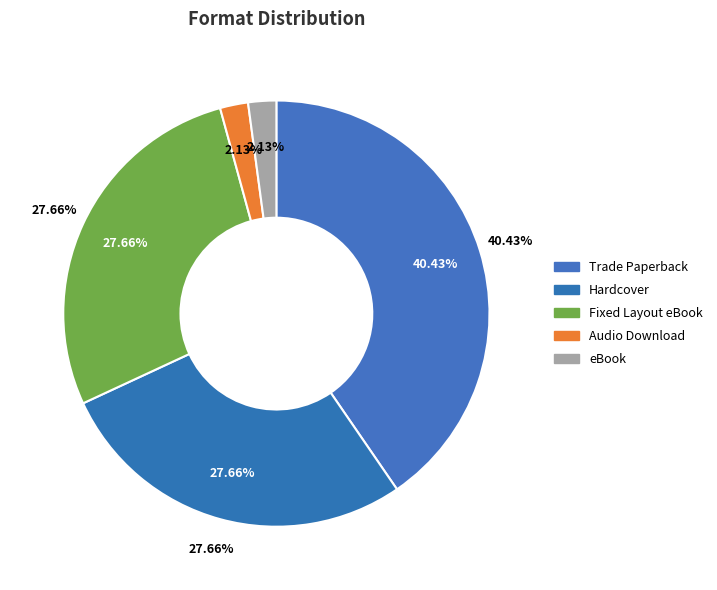

Is there a majority slice in this chart?

No